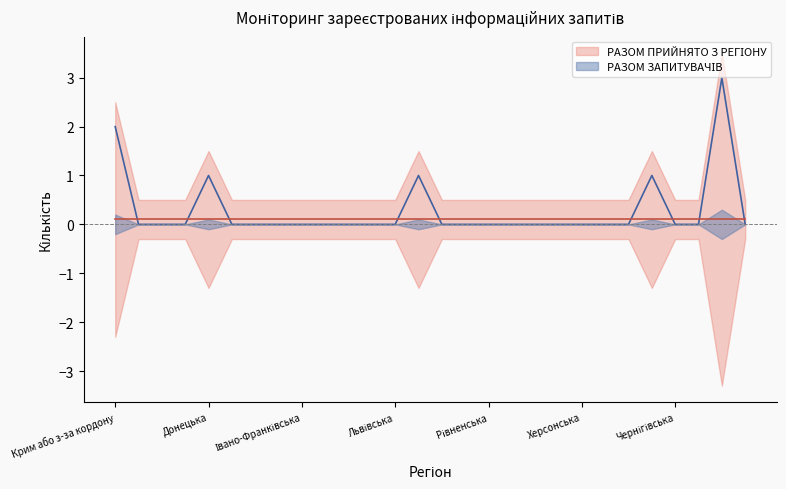

The chart shows a value of 2 at Крим або з-за кордону. True or false?

True